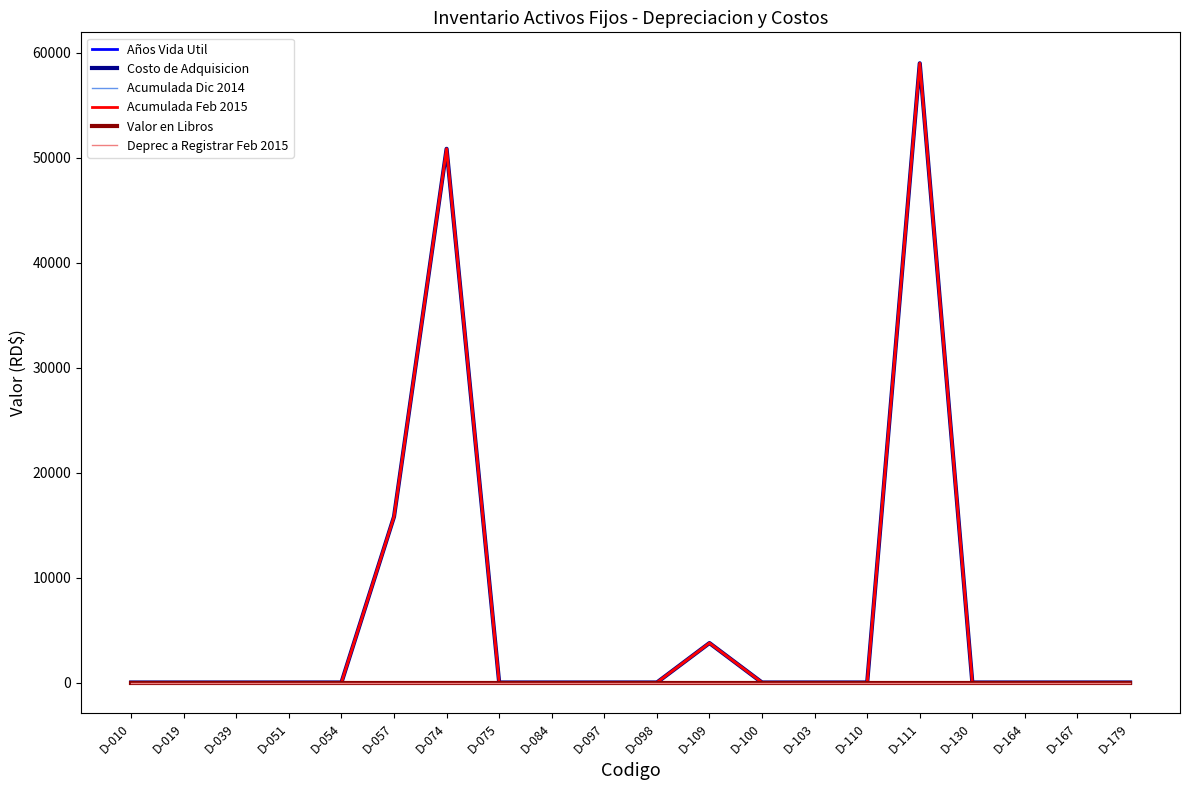

The Años Vida Util series shows 4 at D-100. True or false?

False